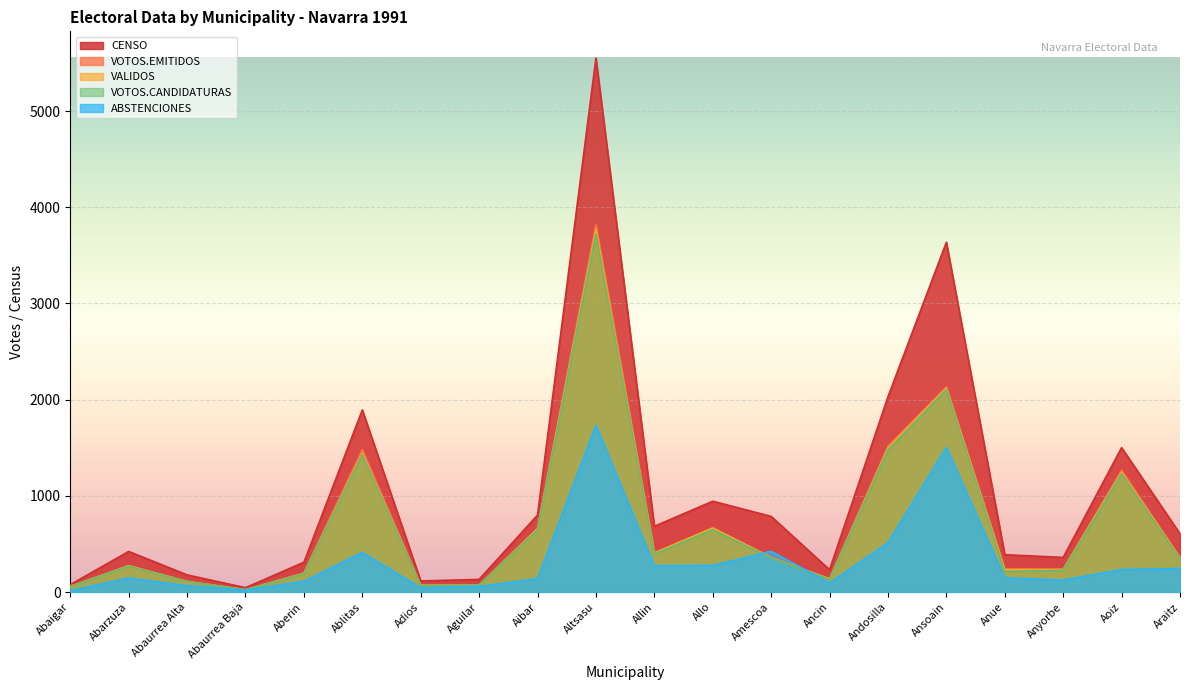

What are all the series names shown in the legend?

CENSO, VOTOS.EMITIDOS, VALIDOS, VOTOS.CANDIDATURAS, ABSTENCIONES